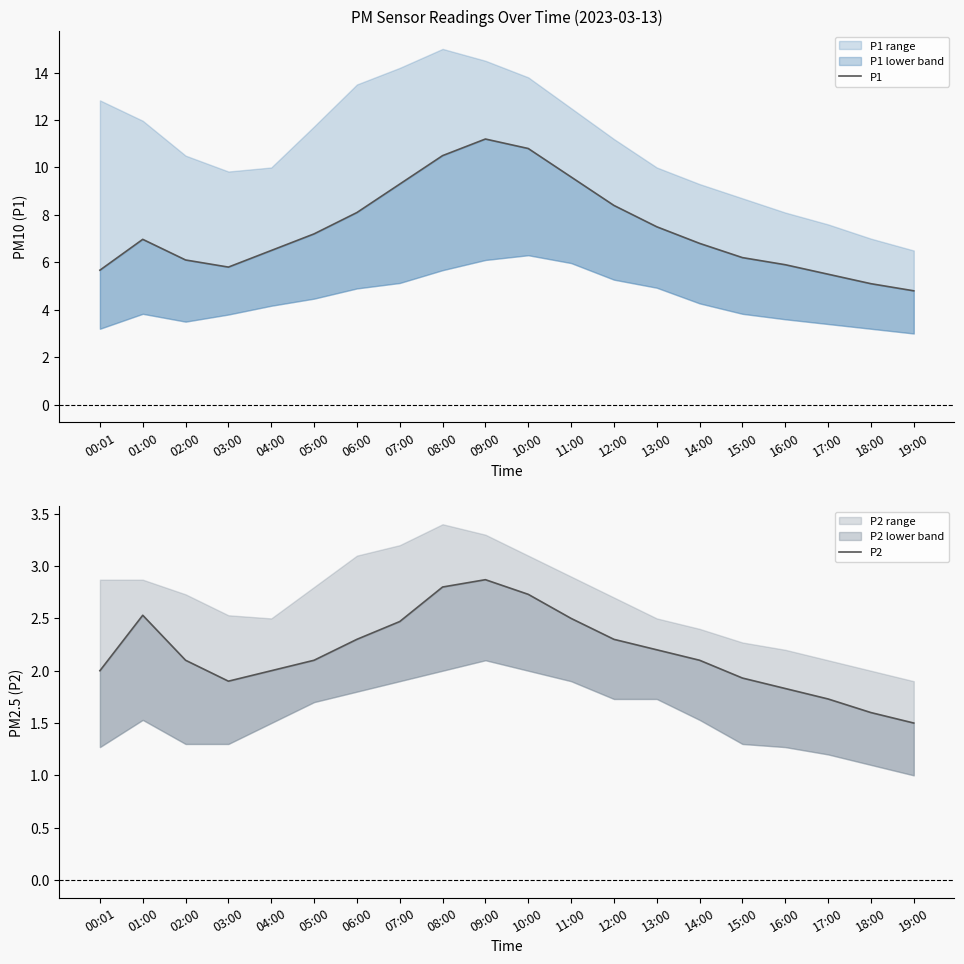

True or false: P2 and P1 cross at least once.

False